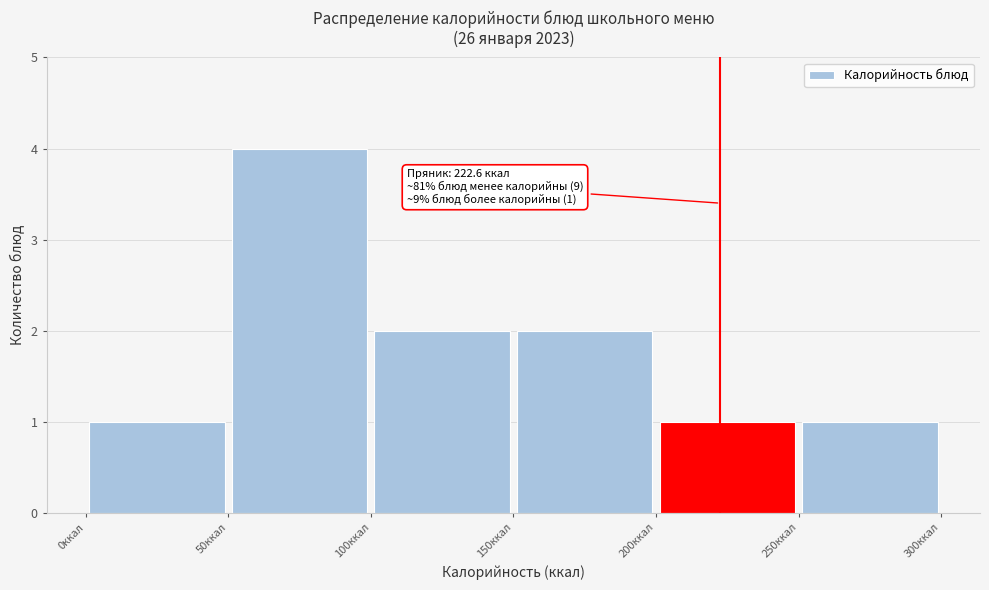

Which range on the x-axis has the tallest bar?

50 to 100